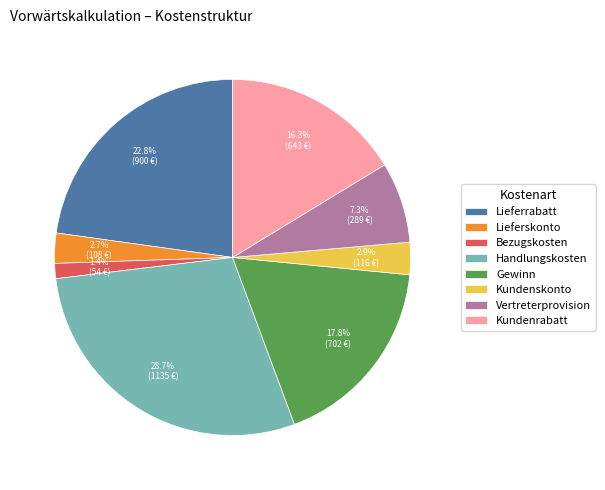

To the nearest percent, what percentage of the pie is Vertreterprovision?

7%